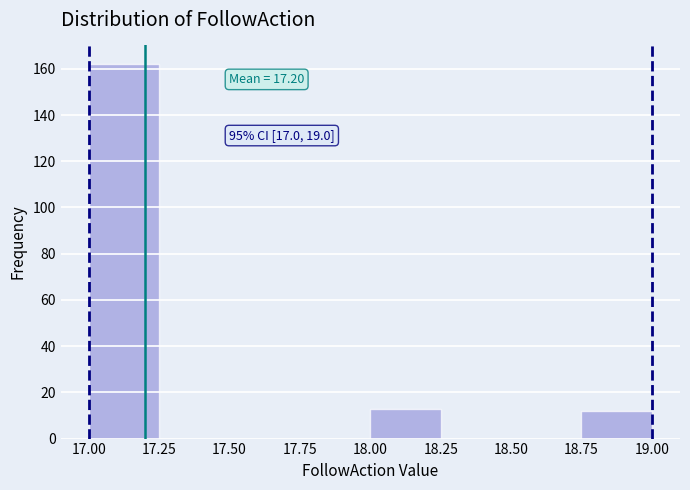

Which range on the x-axis has the tallest bar?

17.00 to 17.25